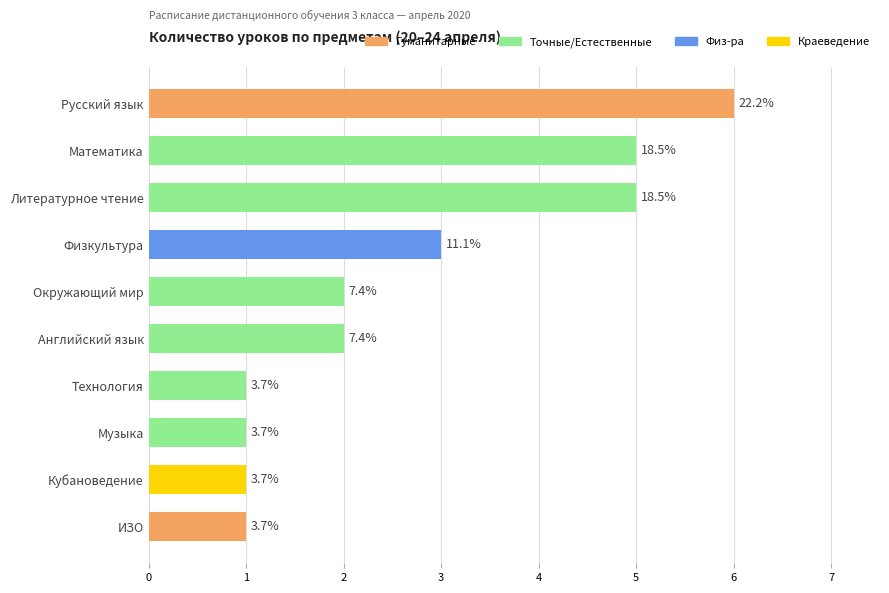

Rank the categories by value from highest to lowest.

Русский язык, Математика, Литературное чтение, Физкультура, Окружающий мир, Английский язык, Технология, Музыка, Кубановедение, ИЗО